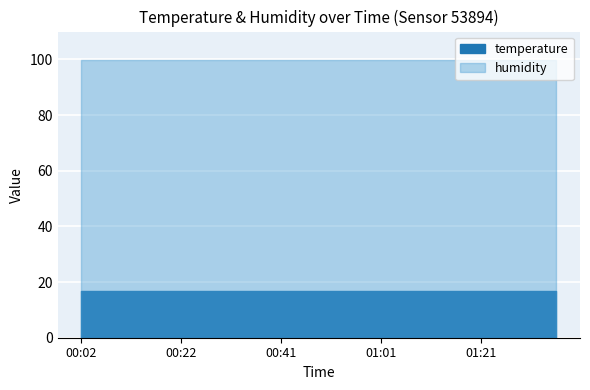

True or false: temperature has more than 2 points higher than both neighbors.

False